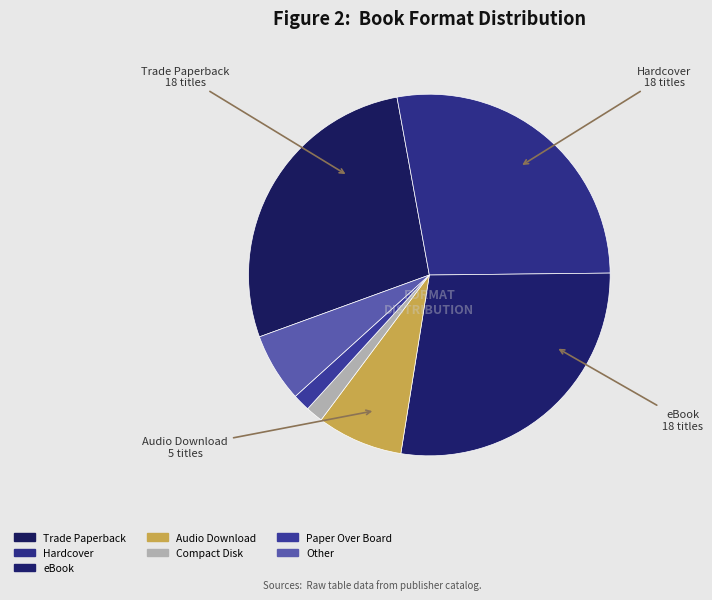

Which has a higher value, Trade Paperback or Other?

Trade Paperback